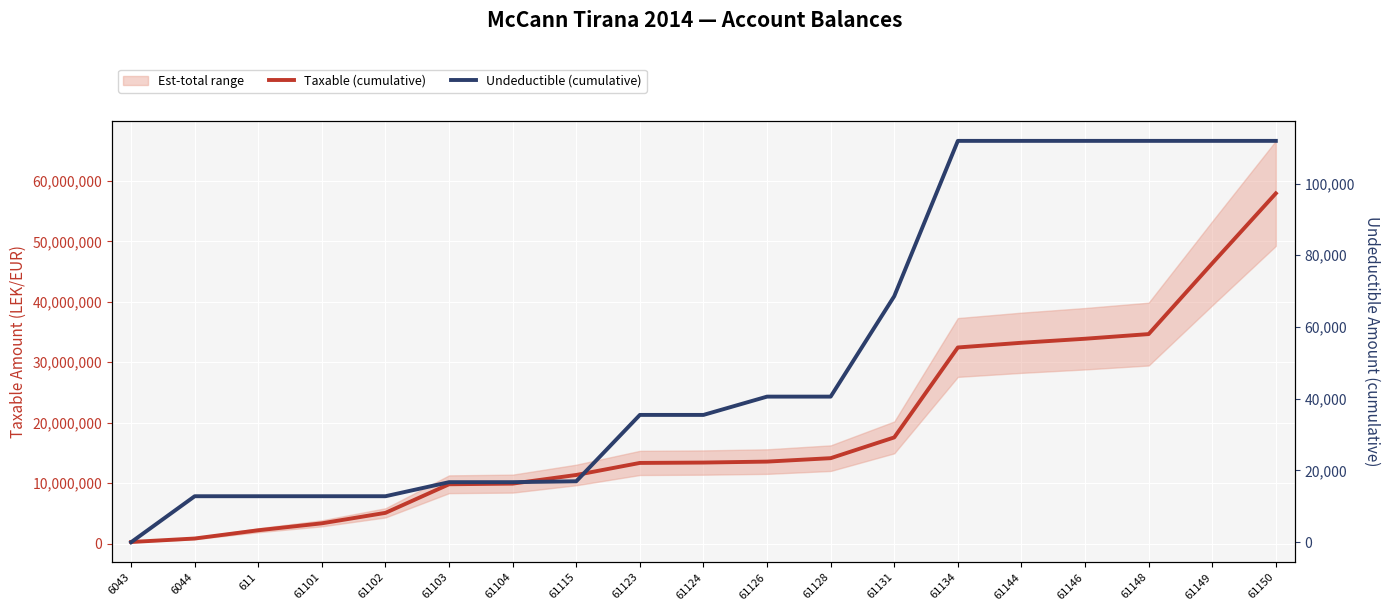

What is the maximum value for Taxable (cumulative)?

57958878.2